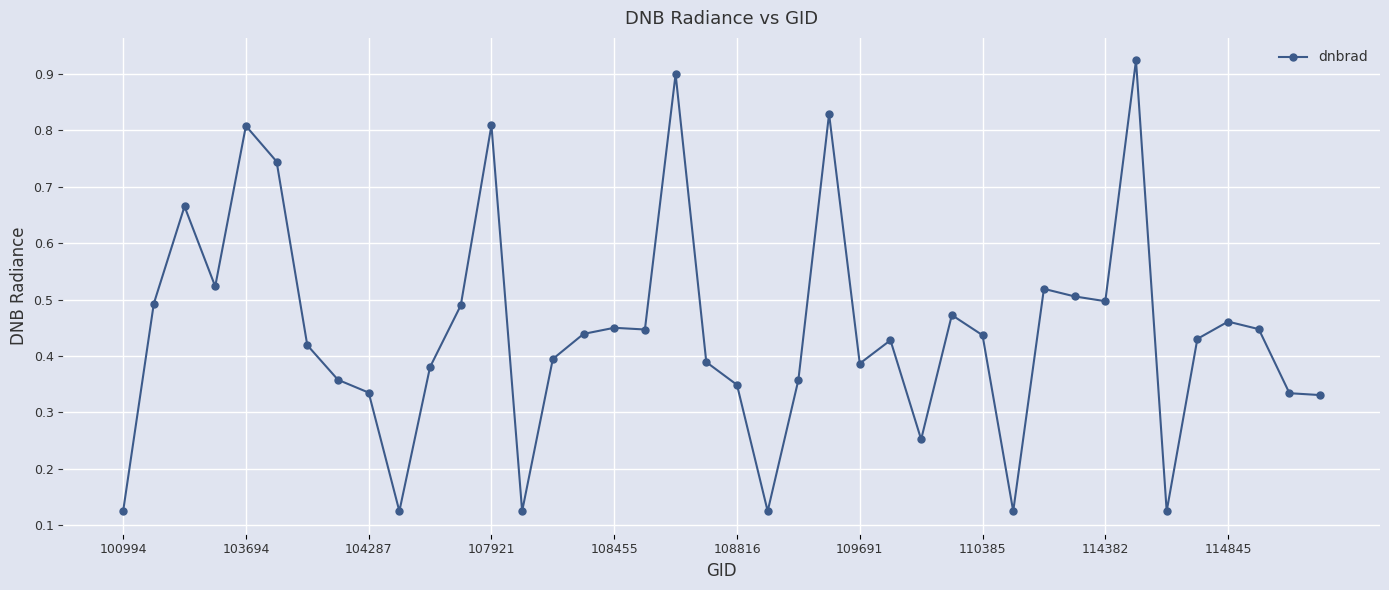

What is the sum of all values?

17.8